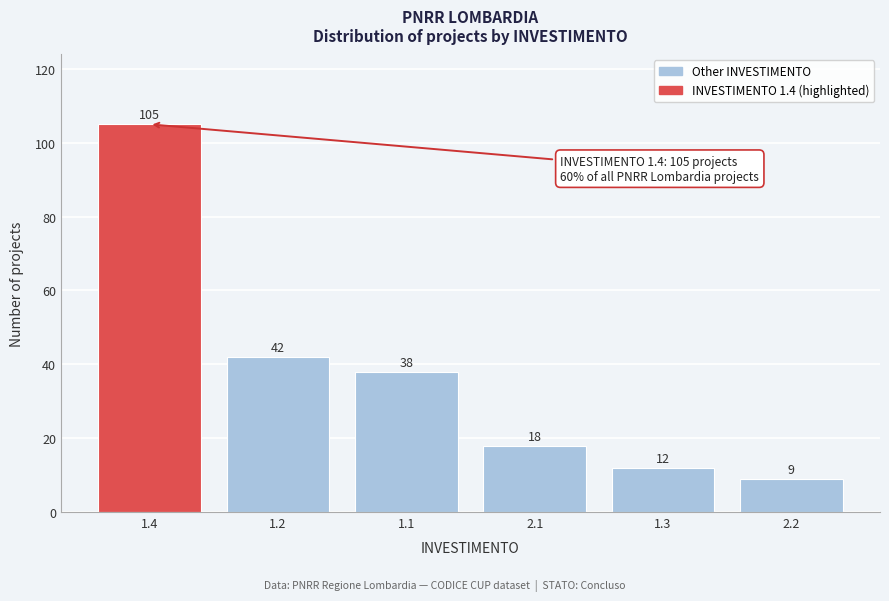

Reading left to right, list all the values displayed in this chart.

1.4=105	1.2=42	1.1=38	2.1=18	1.3=12	2.2=9